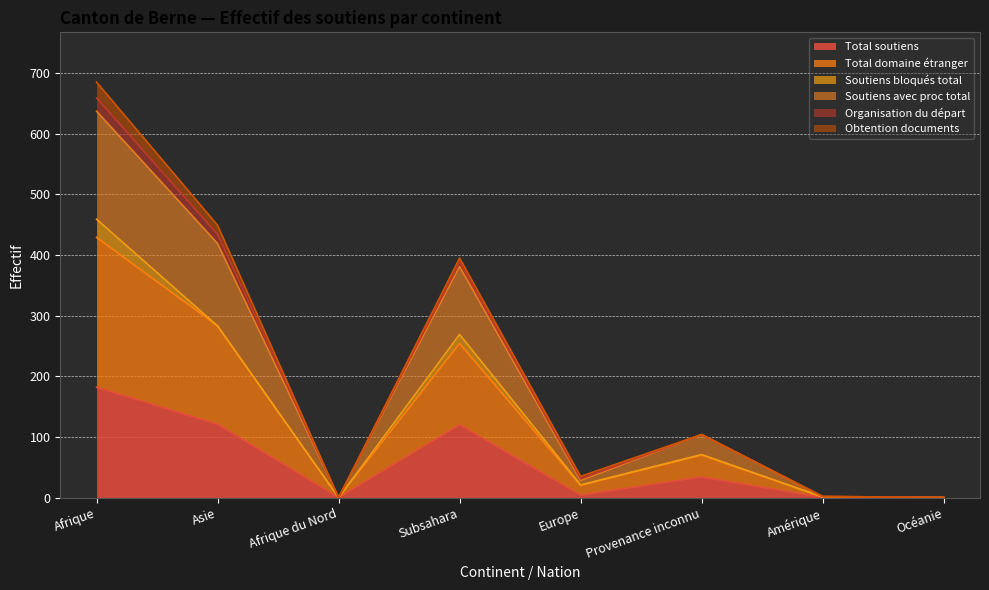

What is the maximum value shown in the chart?

685